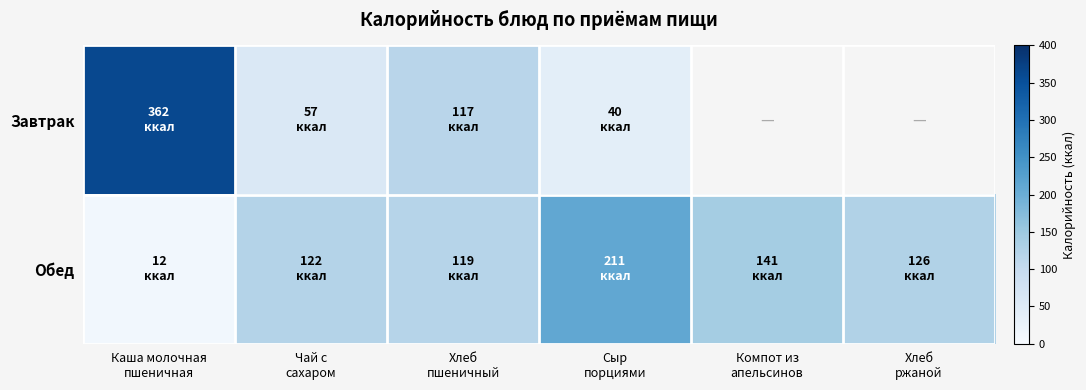

True or false: Завтрак has a value of 117.0 at Хлеб пшеничный.

True